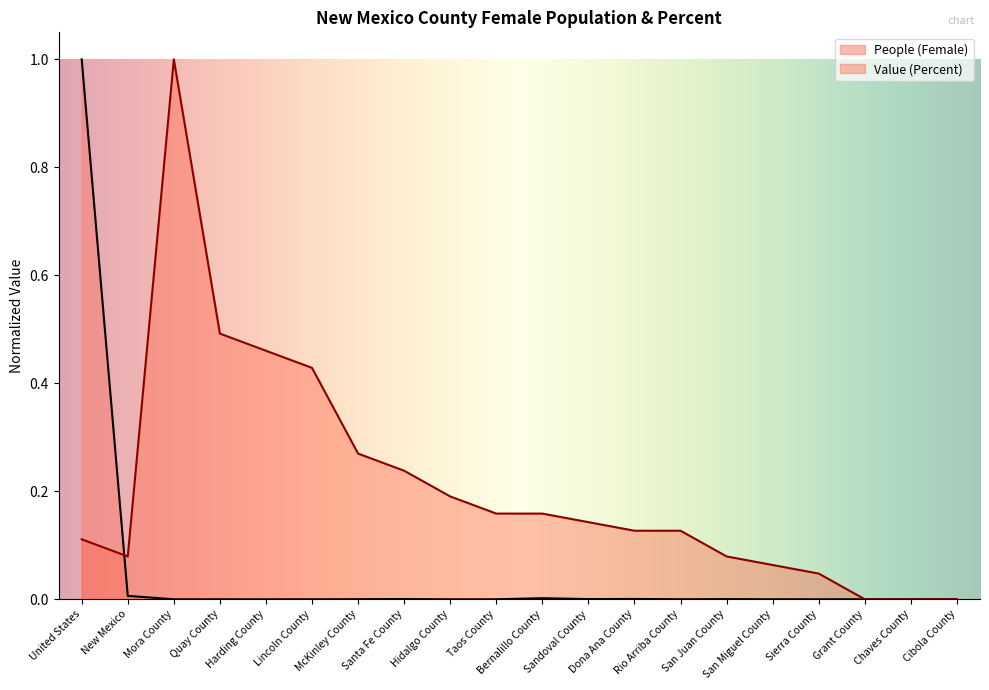

Reading left to right, what are all the values shown in this chart?

People (Female): United States=1.0	New Mexico=0.0	Mora County=0.0	Quay County=0.0	Harding County=0.0	Lincoln County=0.0	McKinley County=0.0	Santa Fe County=0.0	Hidalgo County=0.0	Taos County=0.0	Bernalillo County=0.0	Sandoval County=0.0	Dona Ana County=0.0	Rio Arriba County=0.0	San Juan County=0.0	San Miguel County=0.0	Sierra County=0.0	Grant County=0.0	Chaves County=0.0	Cibola County=0.0
Value (Percent): United States=0.1	New Mexico=0.1	Mora County=1.0	Quay County=0.5	Harding County=0.5	Lincoln County=0.4	McKinley County=0.3	Santa Fe County=0.2	Hidalgo County=0.2	Taos County=0.2	Bernalillo County=0.2	Sandoval County=0.1	Dona Ana County=0.1	Rio Arriba County=0.1	San Juan County=0.1	San Miguel County=0.1	Sierra County=0.0	Grant County=0.0	Chaves County=0.0	Cibola County=0.0